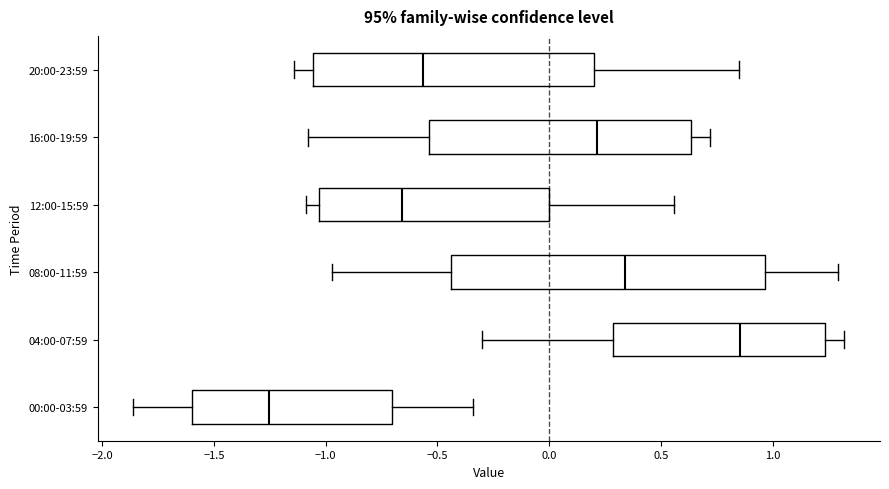

Where does the median line of the box for 04:00-07:59 sit on the x-axis? The values are not printed on the chart, so give them approximately, as read against the axis.

0.85